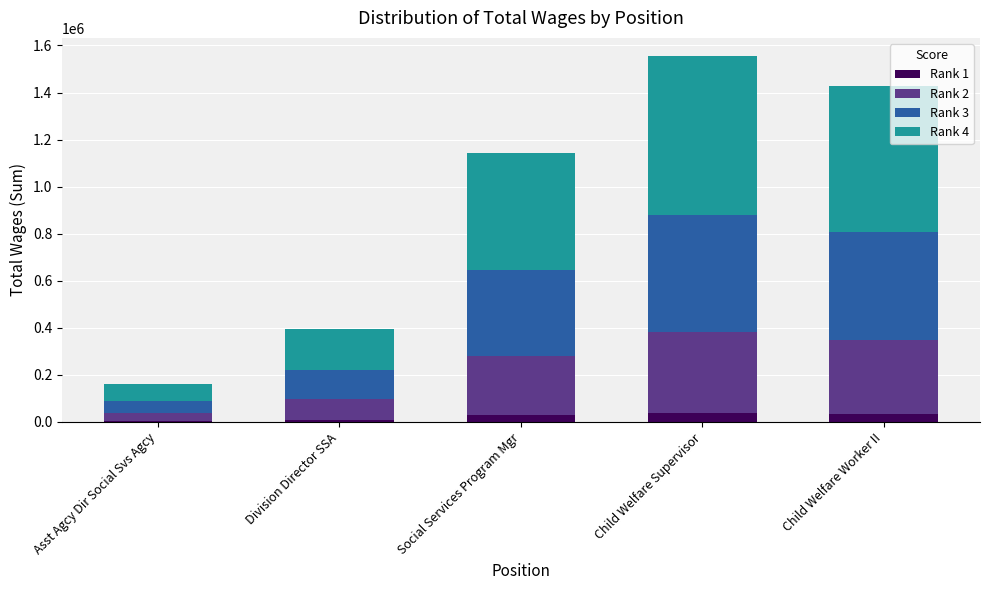

The Rank 1 series shows 3984.1 at Asst Agcy Dir Social Svs Agcy. True or false?

True